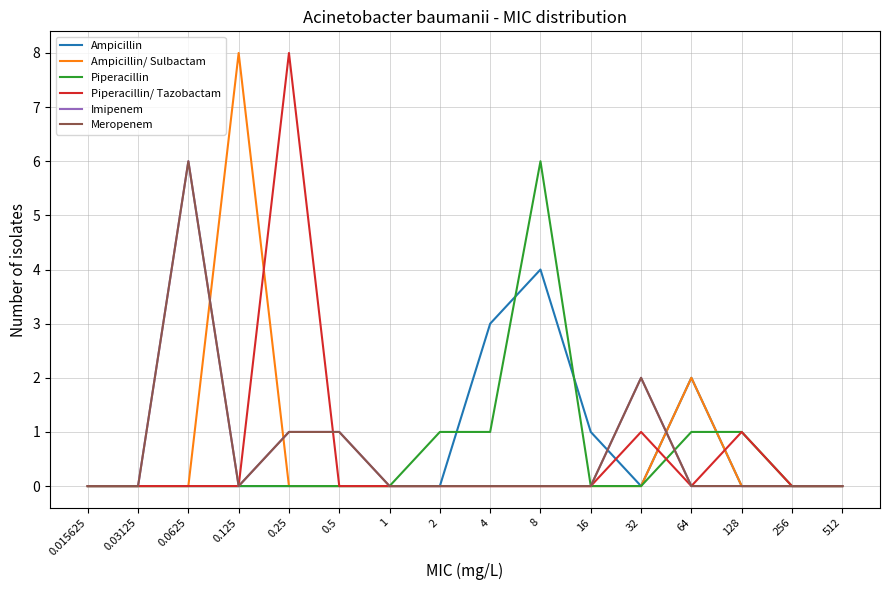

How many positive values does the Piperacillin series have?

5